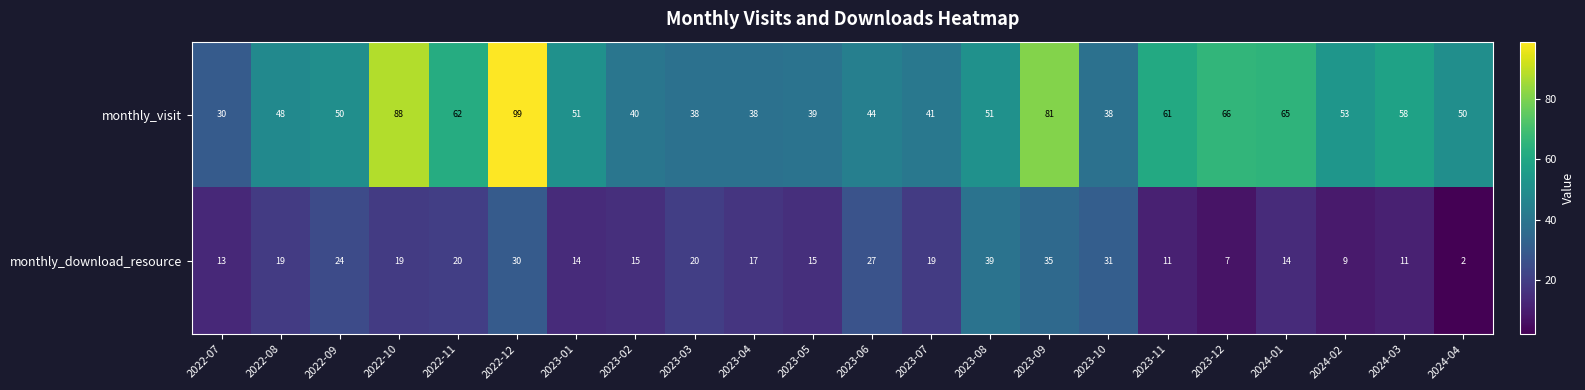

What is the highest value of the monthly_visit series?

99